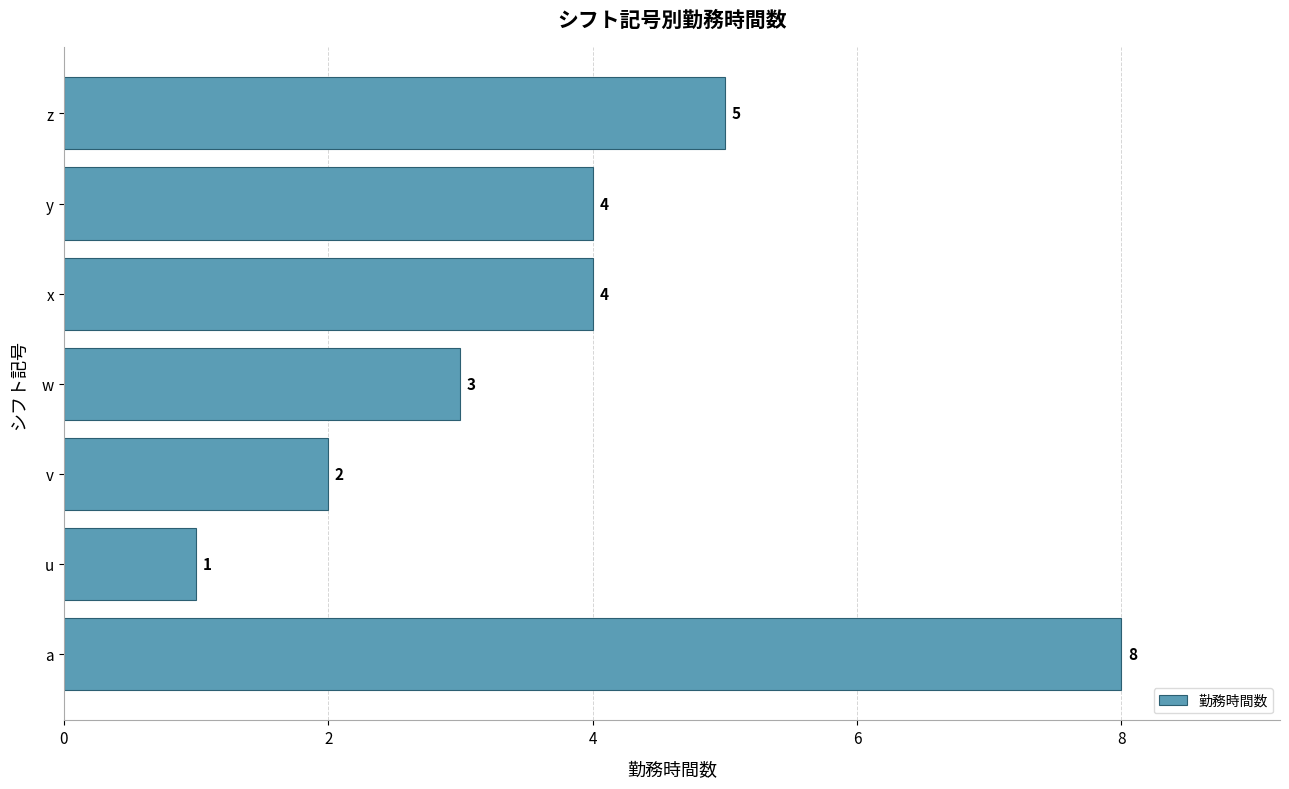

What is the difference between the values at u and a?

7